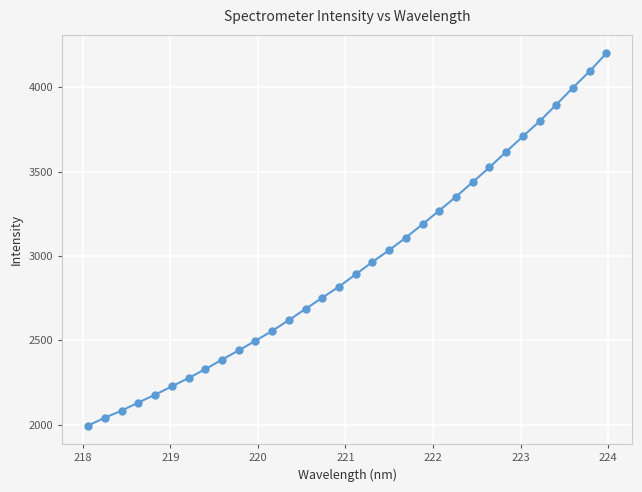

True or false: there are more than 0 points higher than both neighbors.

False